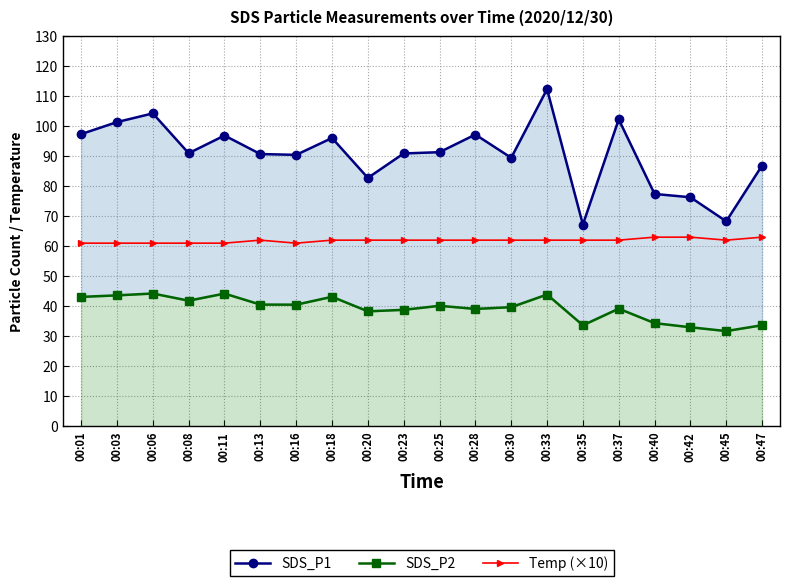

Rank the series by their average value, from lowest to highest.

SDS_P2, Temp (×10), SDS_P1